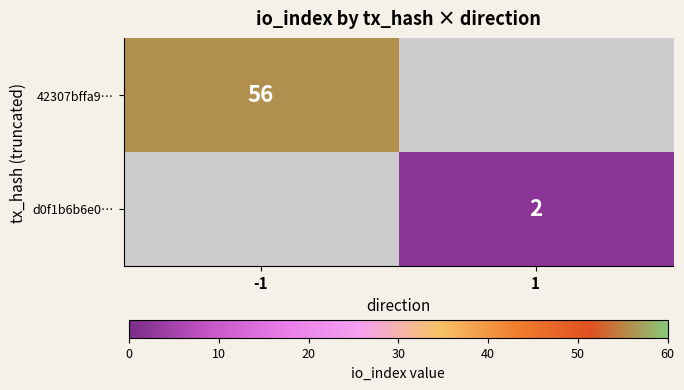

The value of d0f1b6b6e0… at 1 is 3. True or false?

False